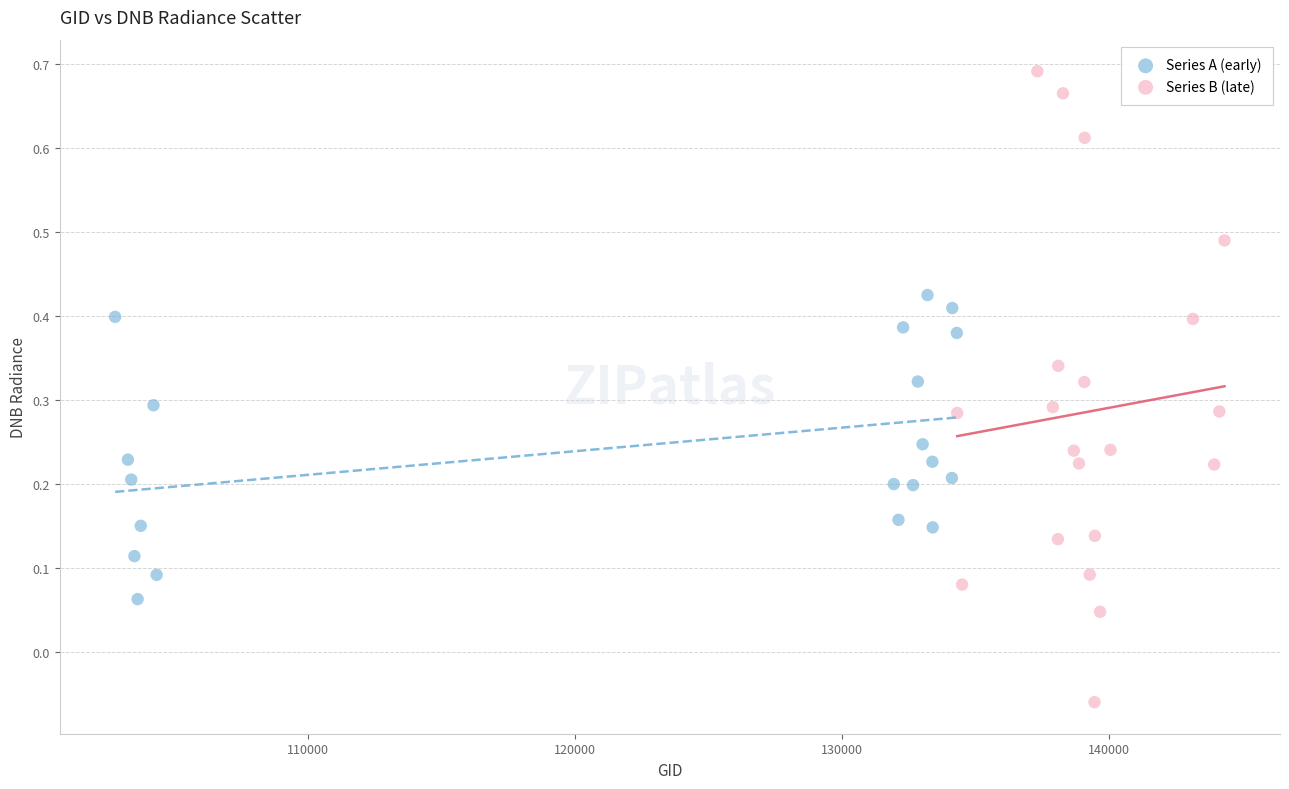

Which series contains the highest Y value?

Series B (late)